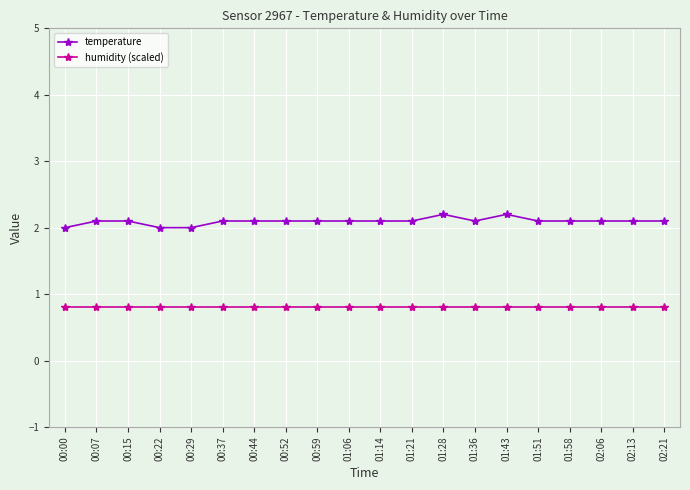

True or false: temperature has a value of 2.1 at 01:06.

True